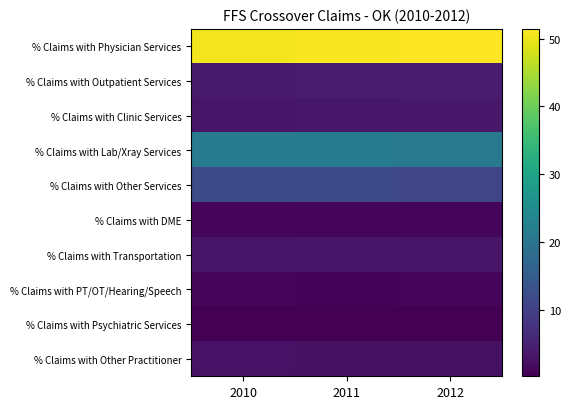

How many distinct data groups are displayed?

10